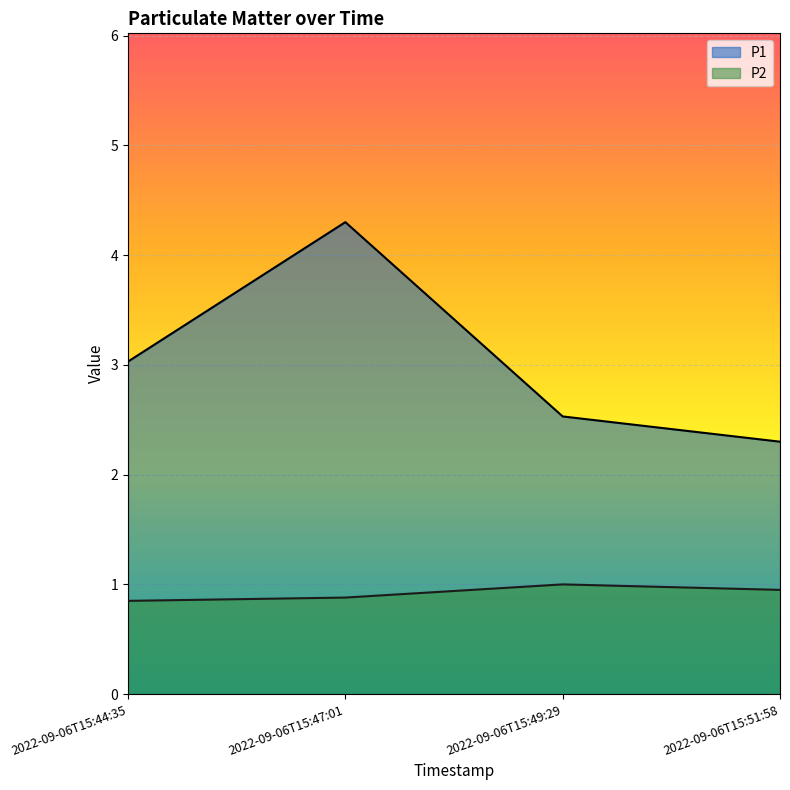

Reading left to right, extract all data points from this chart.

P1: 3.0	4.3	2.5	2.3
P2: 0.8	0.9	1.0	0.9